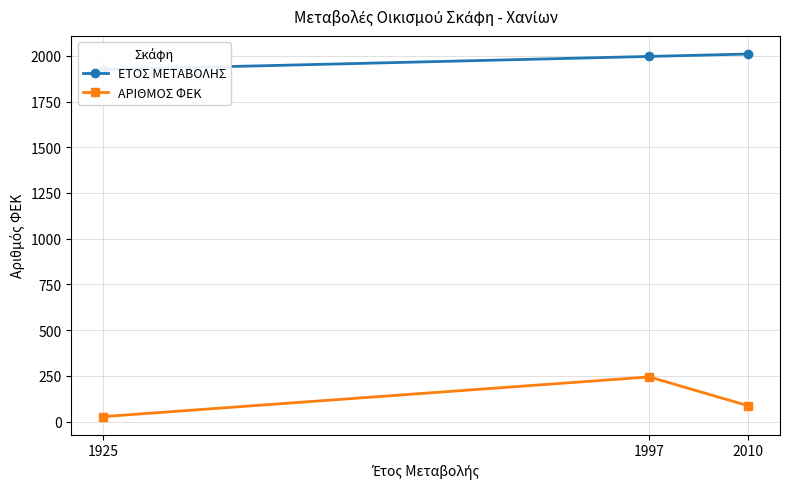

Which category has the lowest value in the ΑΡΙΘΜΟΣ ΦΕΚ series?

1925